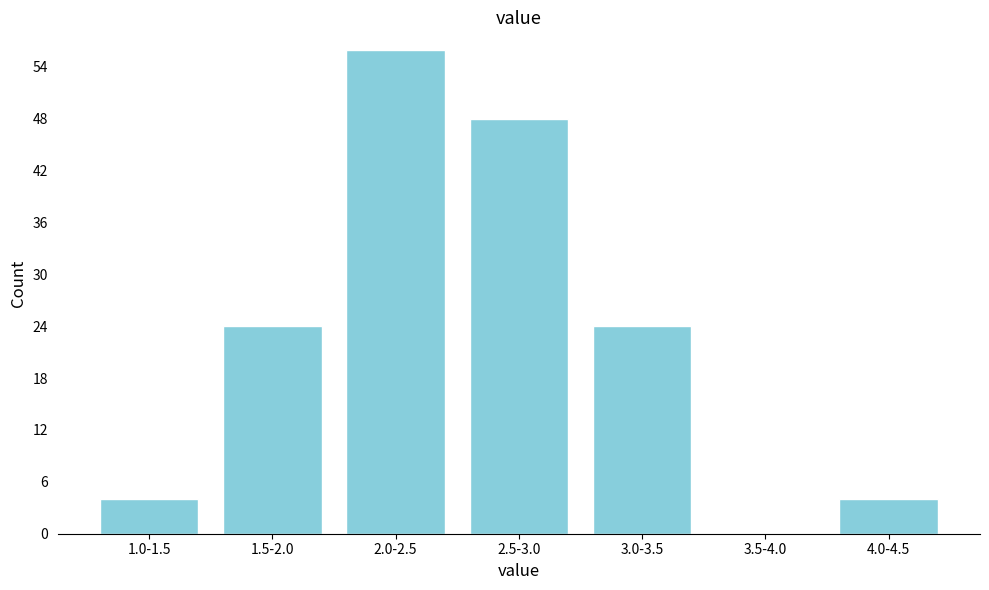

Reading left to right, extract all data points from this chart.

1.0-1.5=4	1.5-2.0=24	2.0-2.5=56	2.5-3.0=48	3.0-3.5=24	3.5-4.0=0	4.0-4.5=4